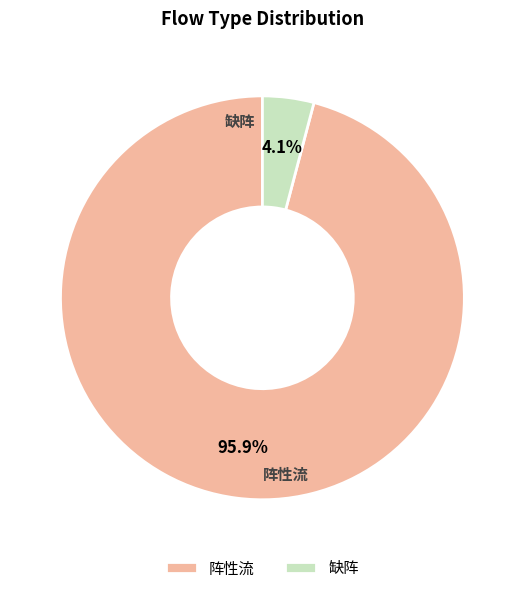

Between 阵性流 and 缺阵, which is larger?

阵性流